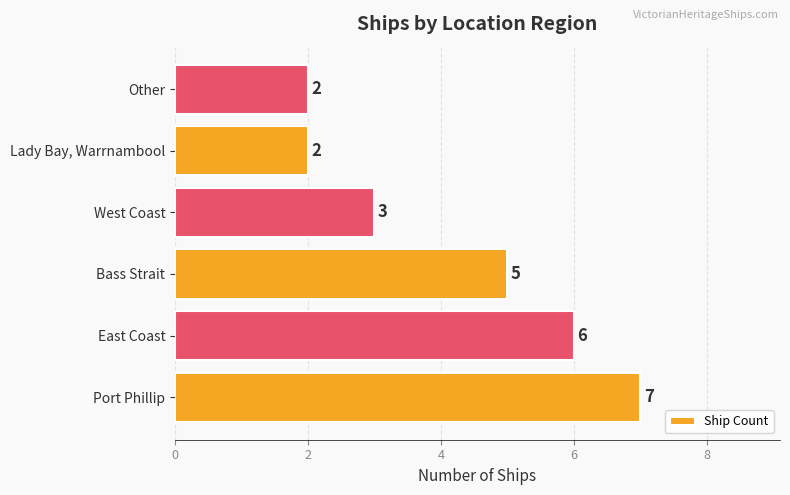

Are the bars grouped side by side (vs. stacked)?

No